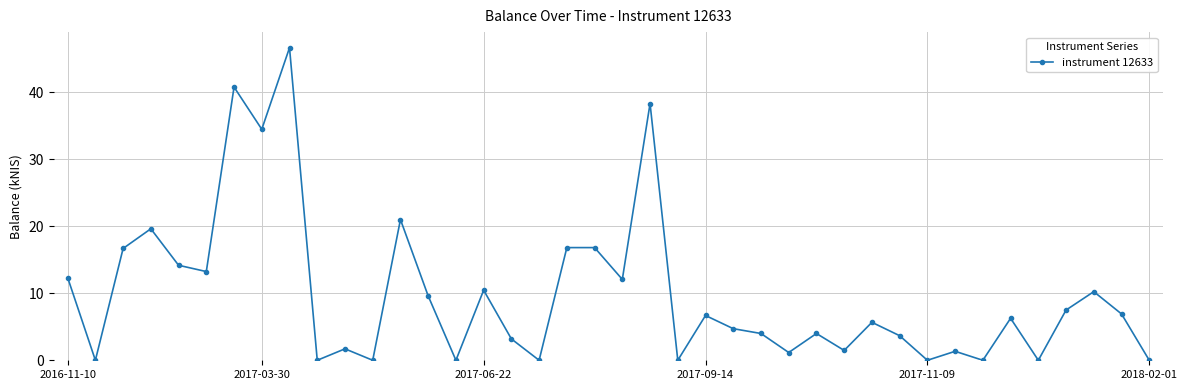

How many values are below 6?

20